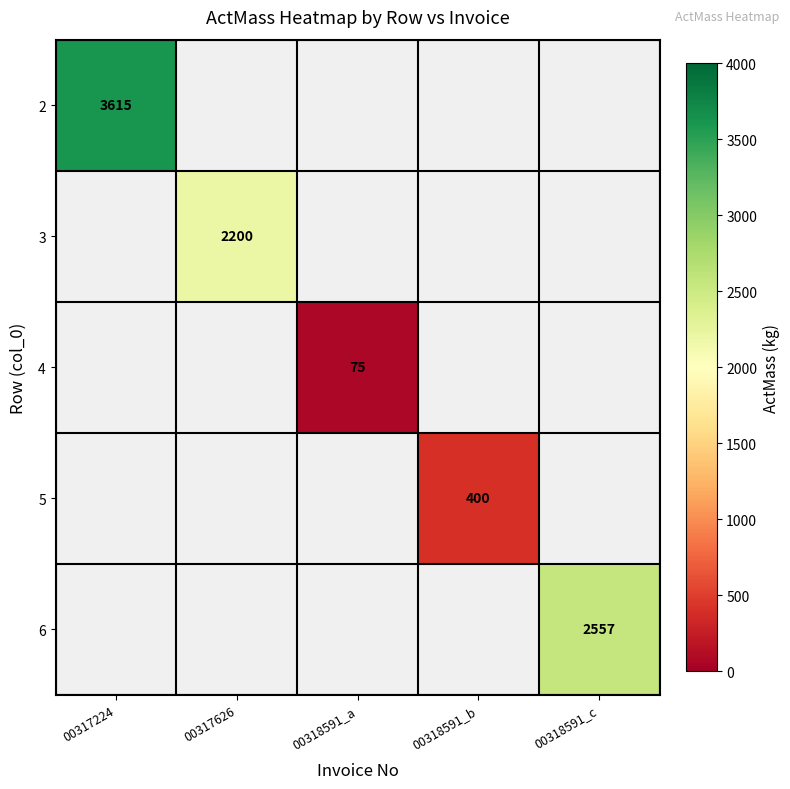

The value of 2 at 00317224 is 3615. True or false?

True